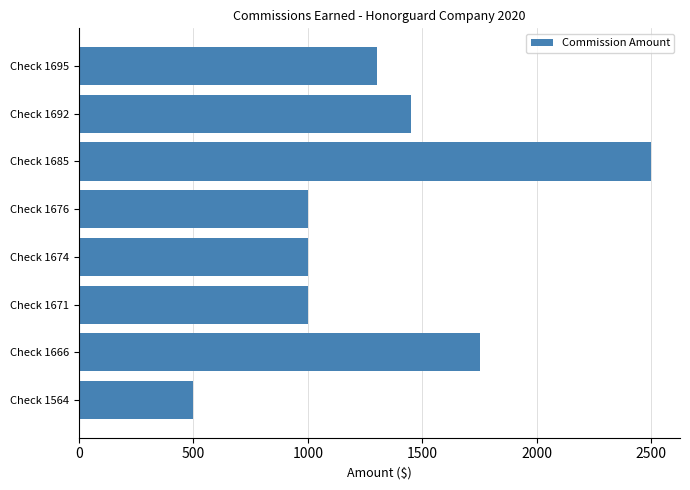

What is the difference between the maximum and minimum values?

2000